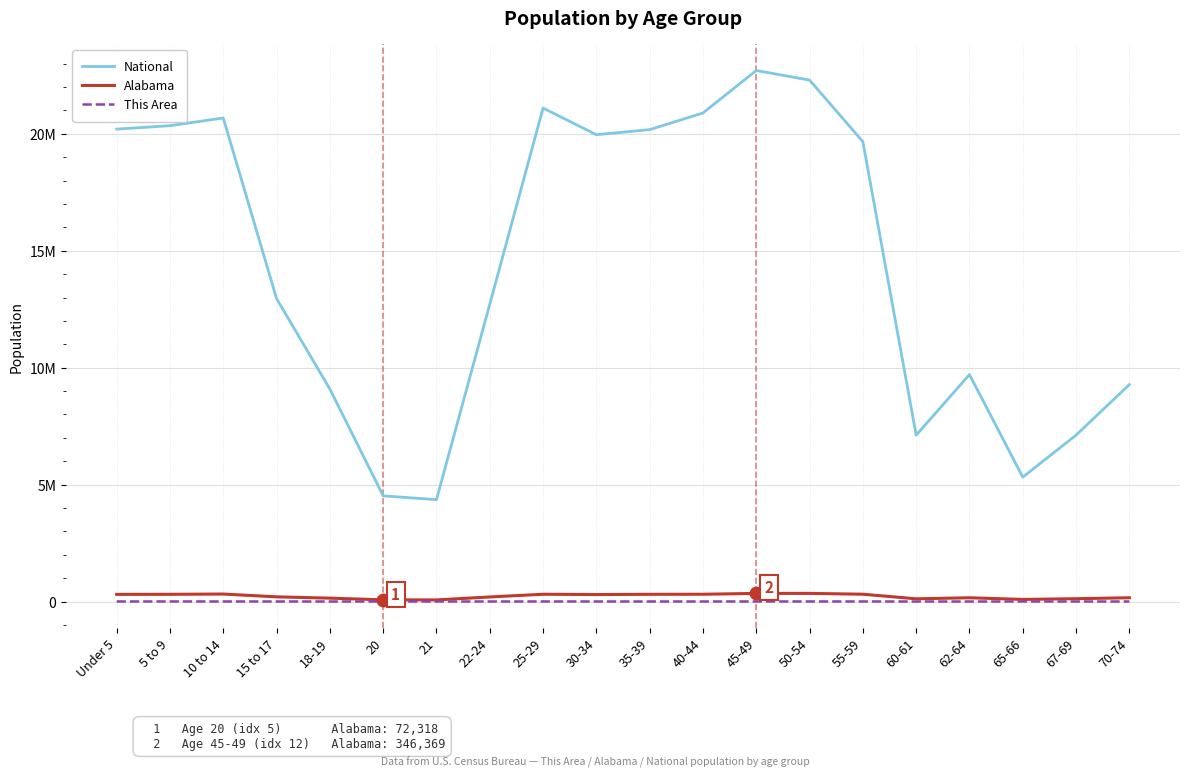

What is the approximate value of This Area at 60-61, to the nearest 50?

550